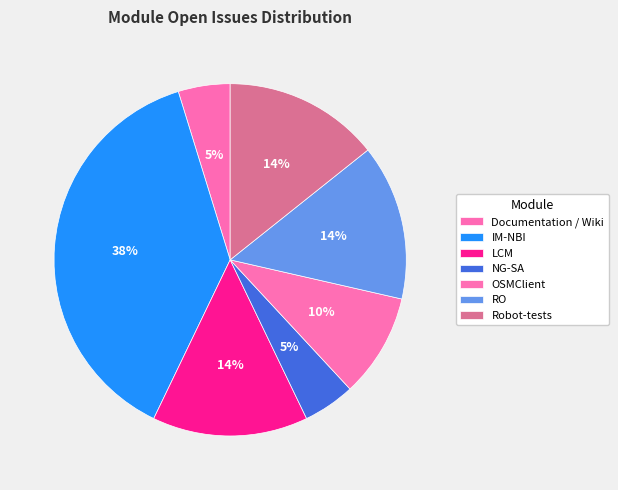

Between Robot-tests and Documentation / Wiki, which is larger?

Robot-tests